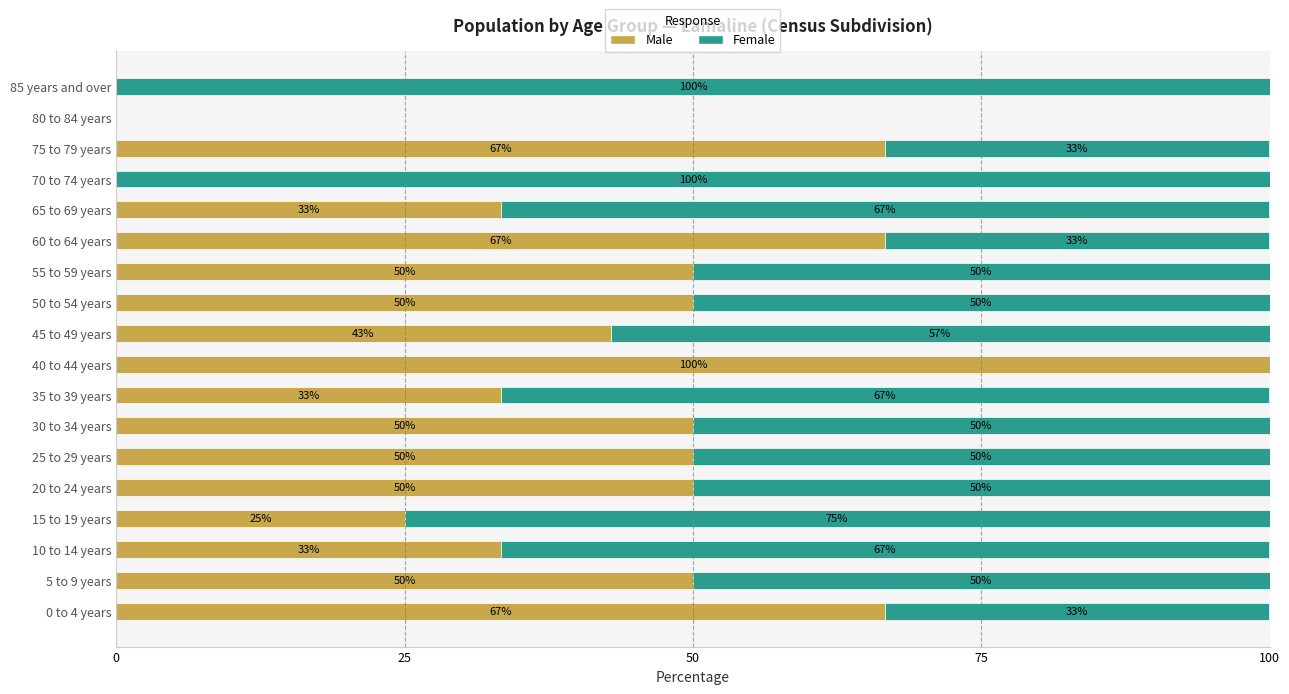

What value does the Male series have at 10 to 14 years?

33.3